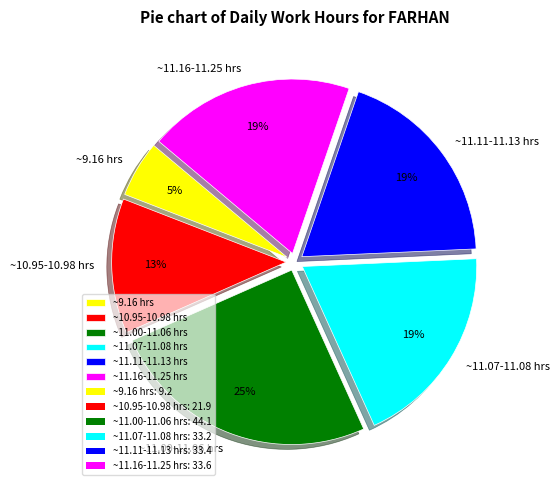

What percentage is the ~11.07-11.08 hrs slice, to the nearest percent?

19%